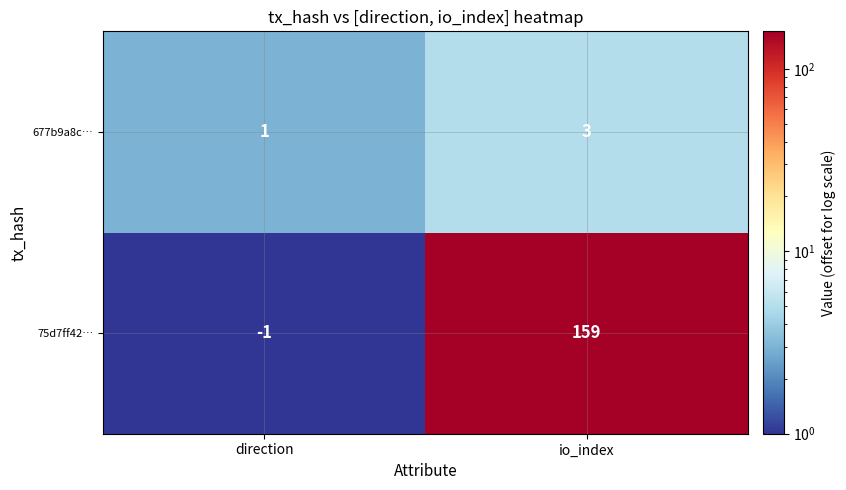

What is the difference between the 75d7ff42… values at io_index and direction?

160